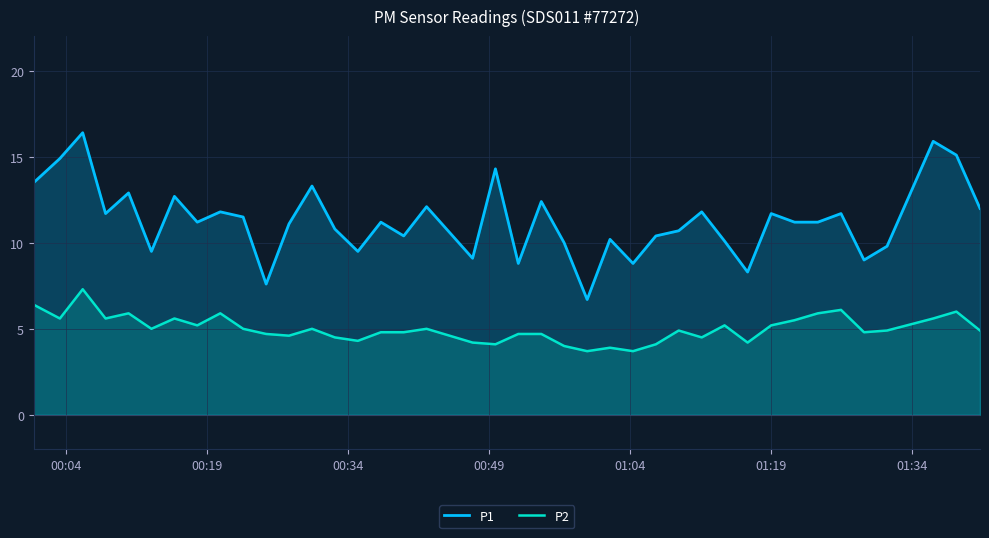

What is the difference between the maximum and minimum values in the P2 series?

3.6